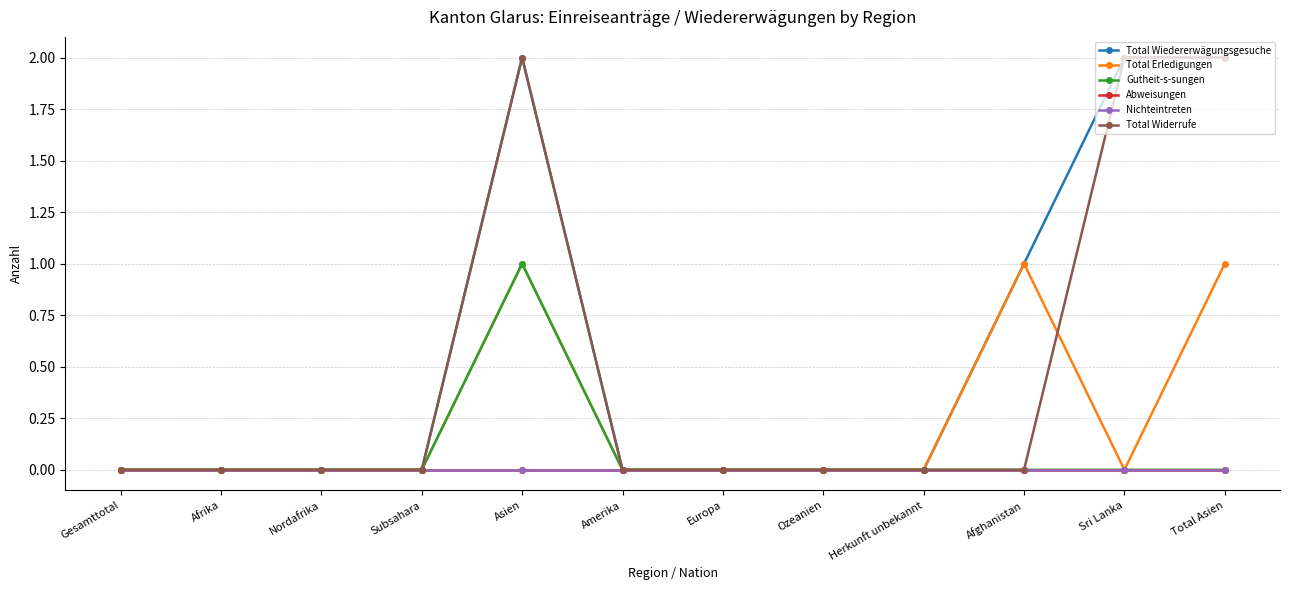

True or false: Total Wiedererwägungsgesuche and Total Widerrufe cross at least once.

False